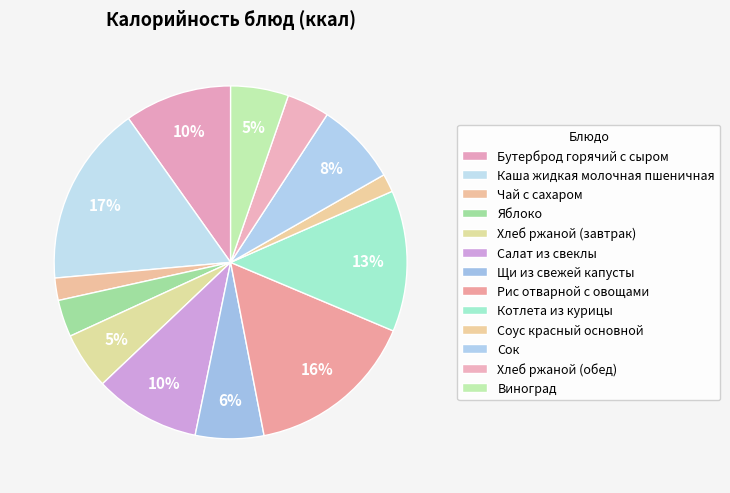

Is it true that Яблоко is 17% of the pie?

False